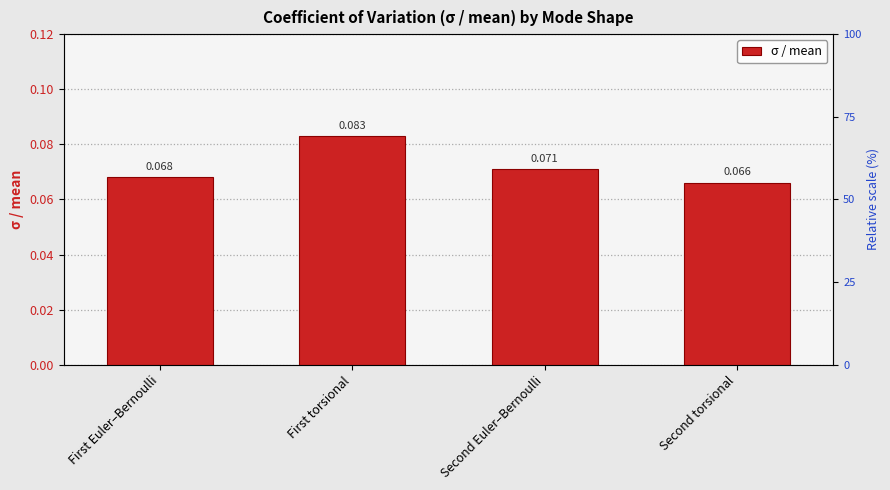

What position from the left is First Euler–Bernoulli?

1